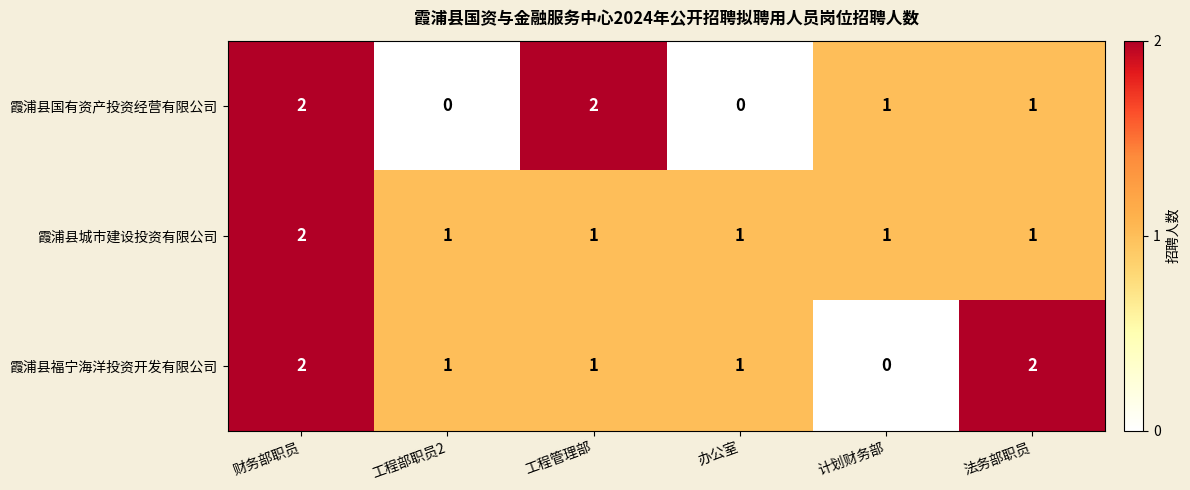

What is the total value across all series at 工程管理部?

4